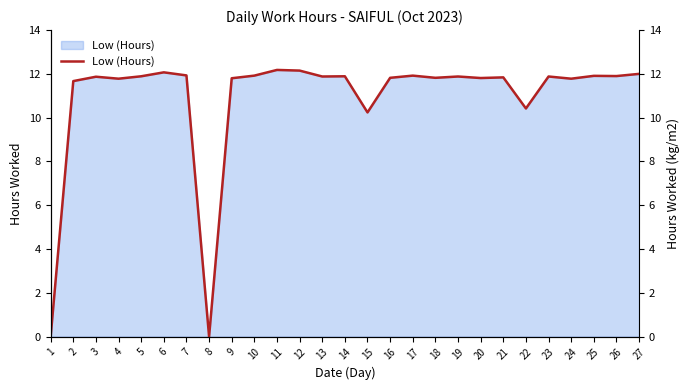

Reading left to right, what are all the values shown in this chart?

0.0	11.7	11.9	11.8	11.9	12.1	11.9	0.0	11.8	11.9	12.2	12.2	11.9	11.9	10.2	11.8	11.9	11.8	11.9	11.8	11.8	10.4	11.9	11.8	11.9	11.9	12.0